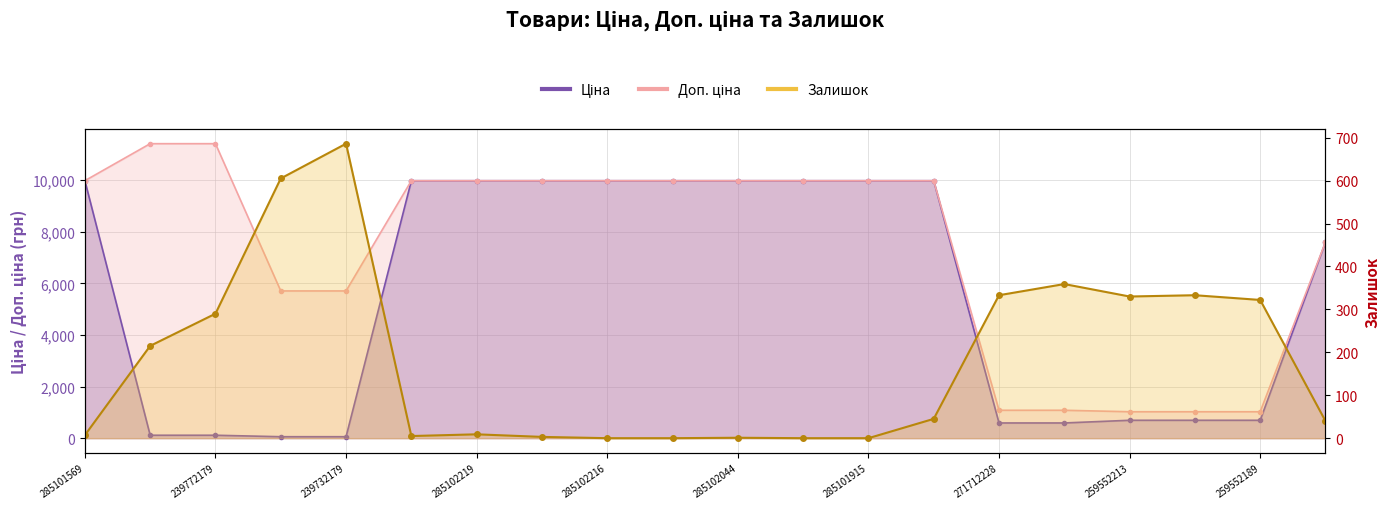

The value of Залишок at 285101916 is 0.0. True or false?

True